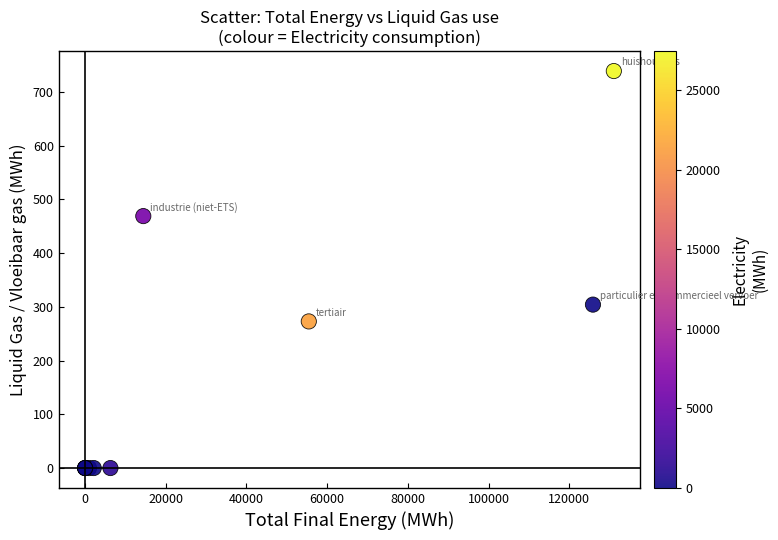

What Y value in the scatter plot is closest to 369?

304.1